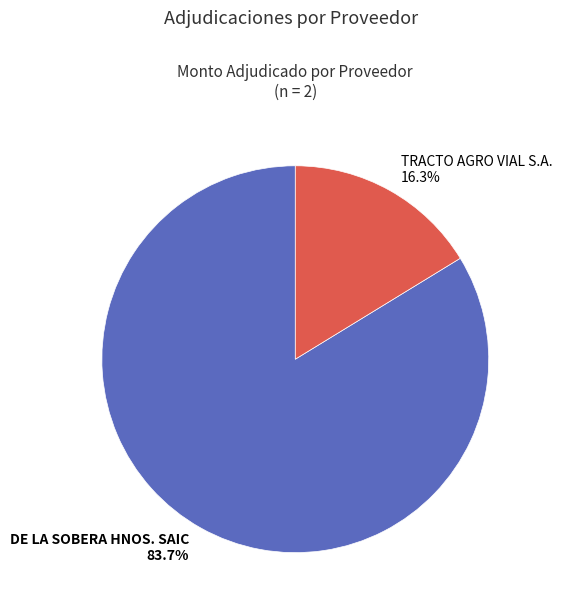

Between TRACTO AGRO VIAL S.A. 16.3% and DE LA SOBERA HNOS. SAIC 83.7%, which is larger?

DE LA SOBERA HNOS. SAIC 83.7%